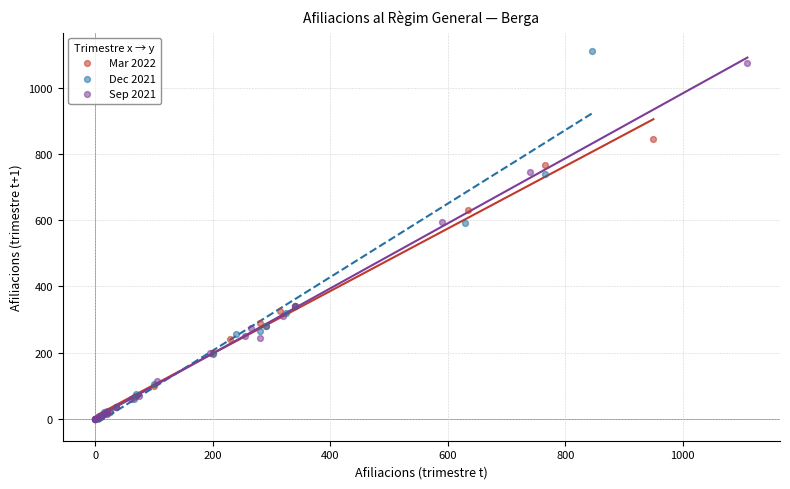

Which series has the largest Y range (max minus min)?

Dec 2021